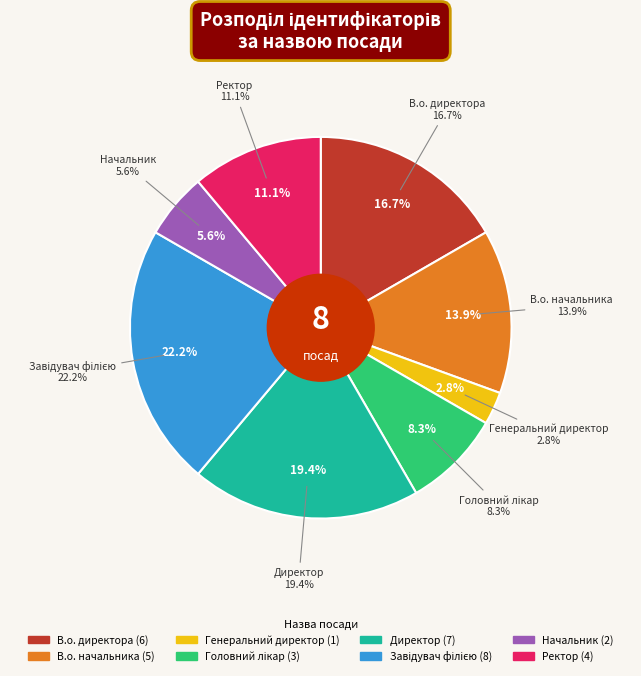

What is the largest slice in the pie chart?

Завідувач філією